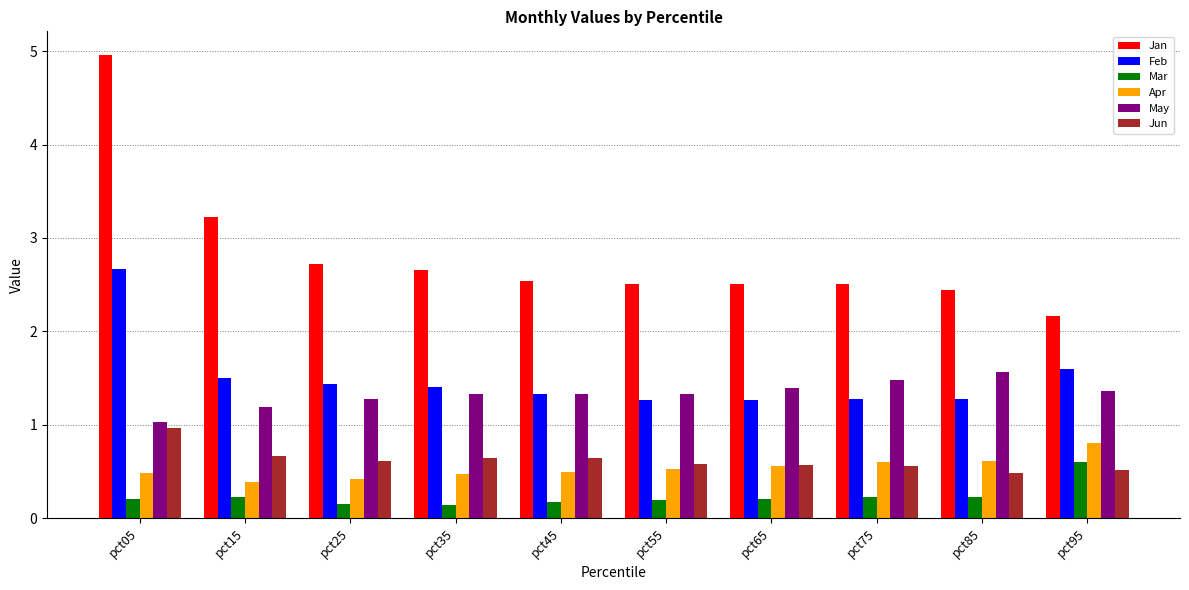

At which category is the sum across all series the highest?

pct05